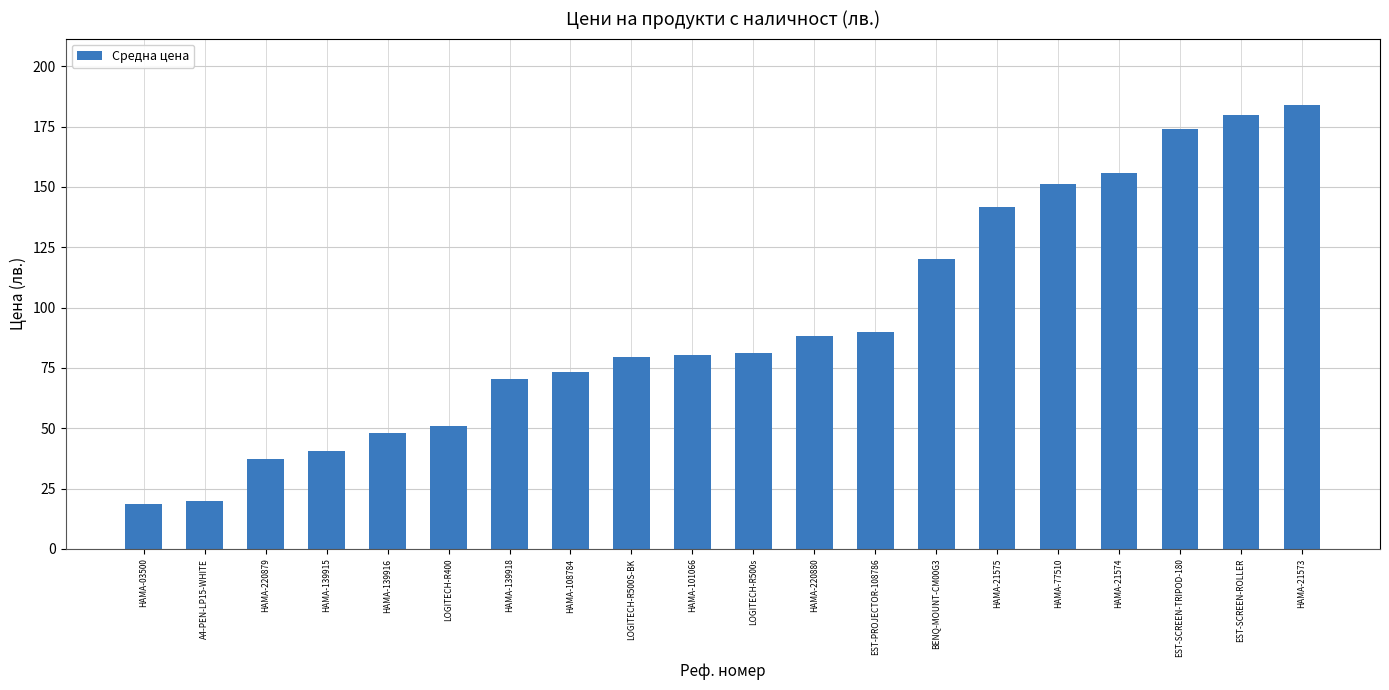

Which has a higher value, HAMA-77510 or HAMA-108784?

HAMA-77510